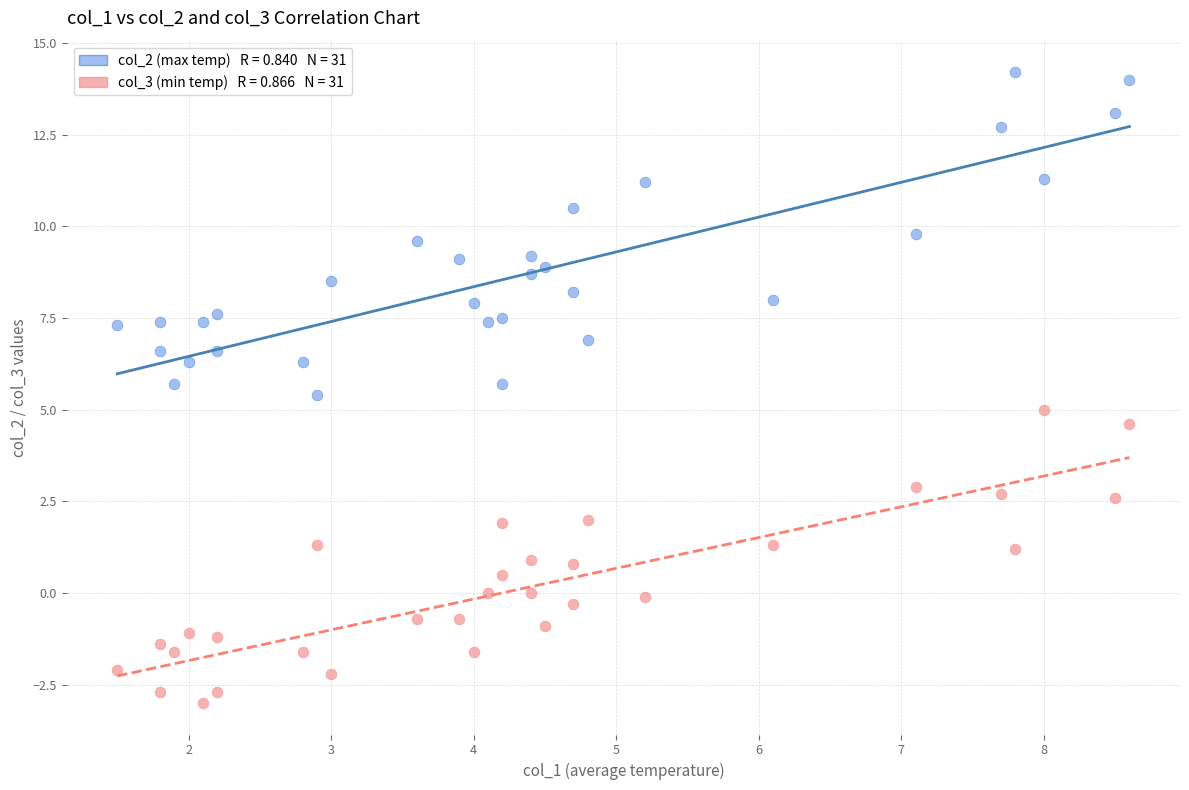

Across all data points, what is the range of X values (max minus min)?

7.1